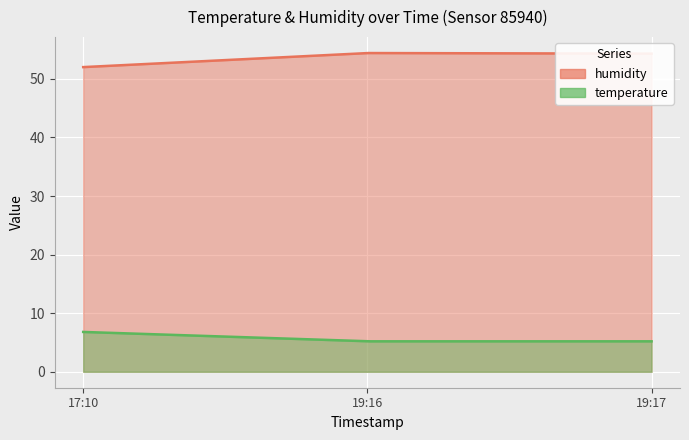

Reading left to right, extract all data points from this chart.

humidity: 52.0	54.4	54.3
temperature: 6.8	5.2	5.2